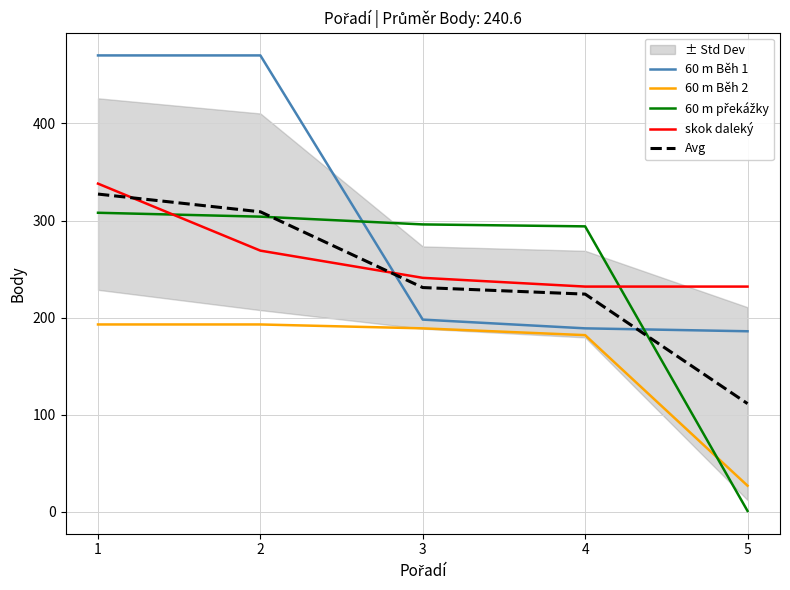

Read the 60 m Běh 2 value at 4.

182.0